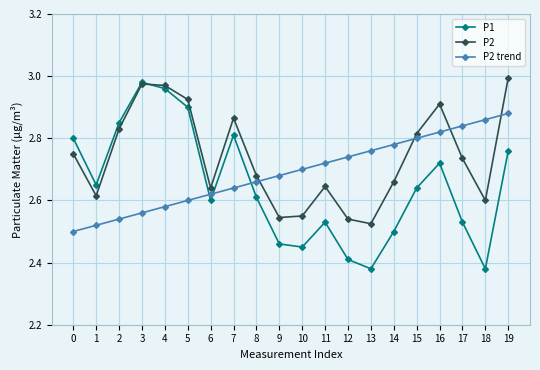

At which label does P1 reach its peak?

3